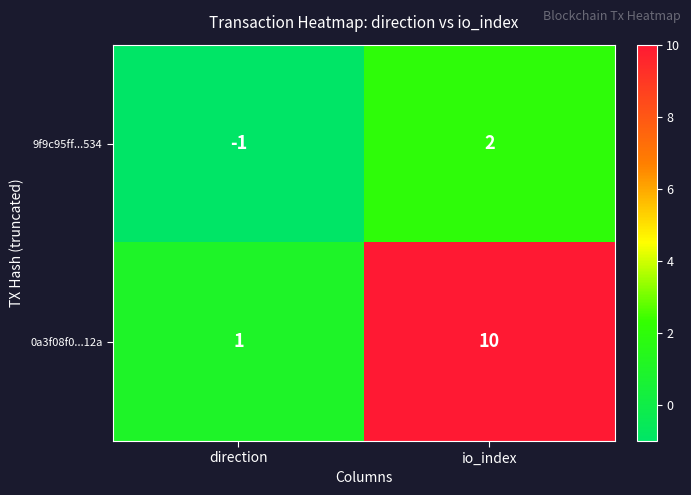

What is the difference between the 9f9c95ff...534 values at io_index and direction?

3